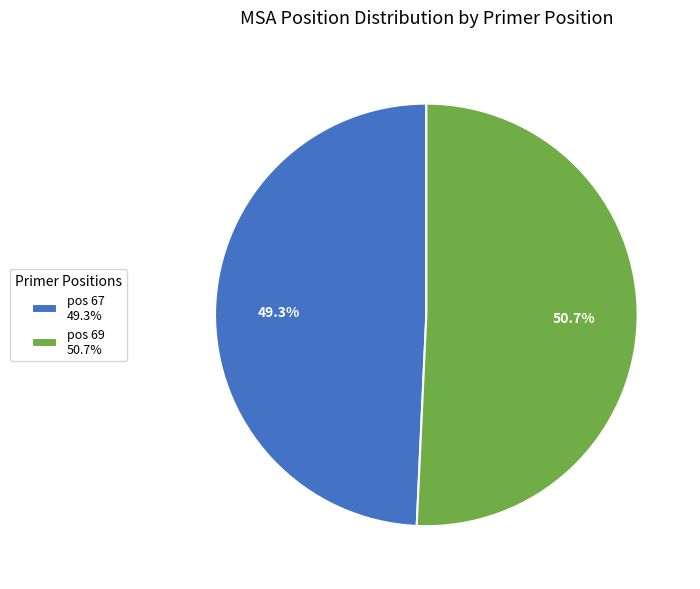

To the nearest percent, what is the average slice percentage?

50%